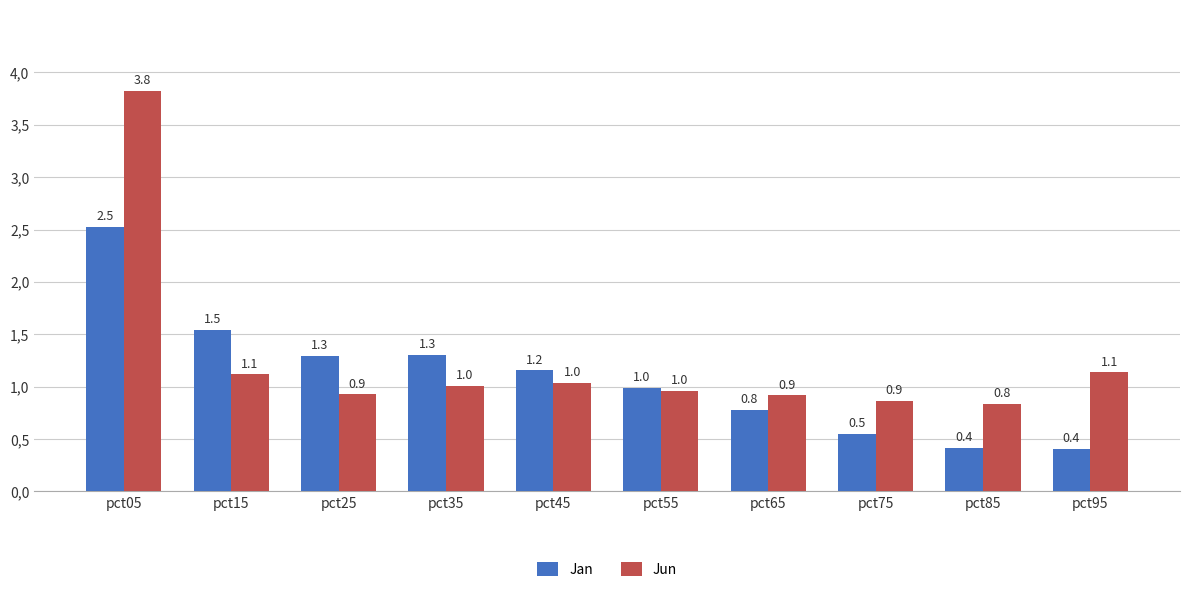

At how many categories does at least one series exceed 3?

1